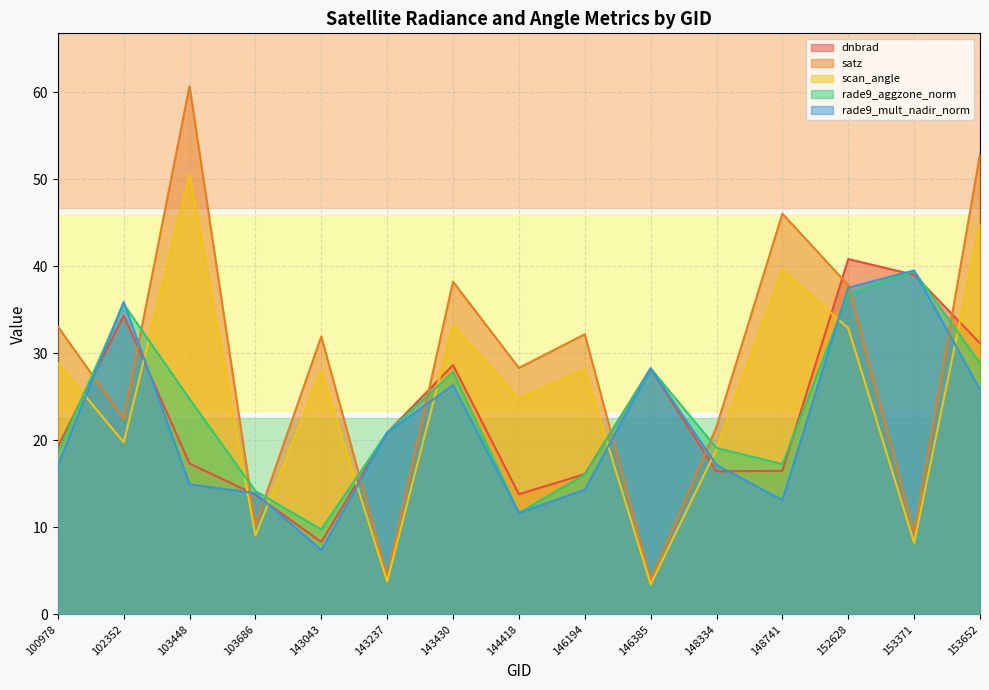

Rank the series by their maximum value, from highest to lowest.

satz, scan_angle, dnbrad, rade9_mult_nadir_norm, rade9_aggzone_norm